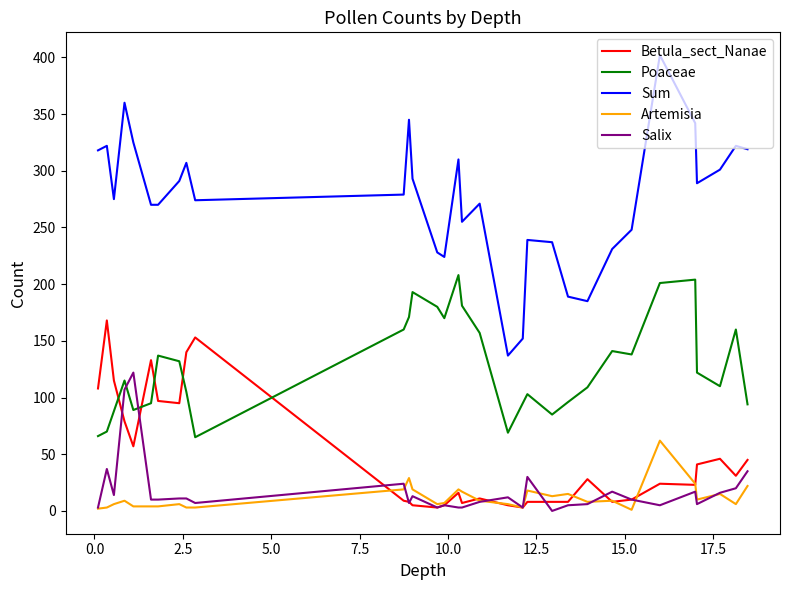

True or false: Artemisia and Poaceae cross at least once.

False